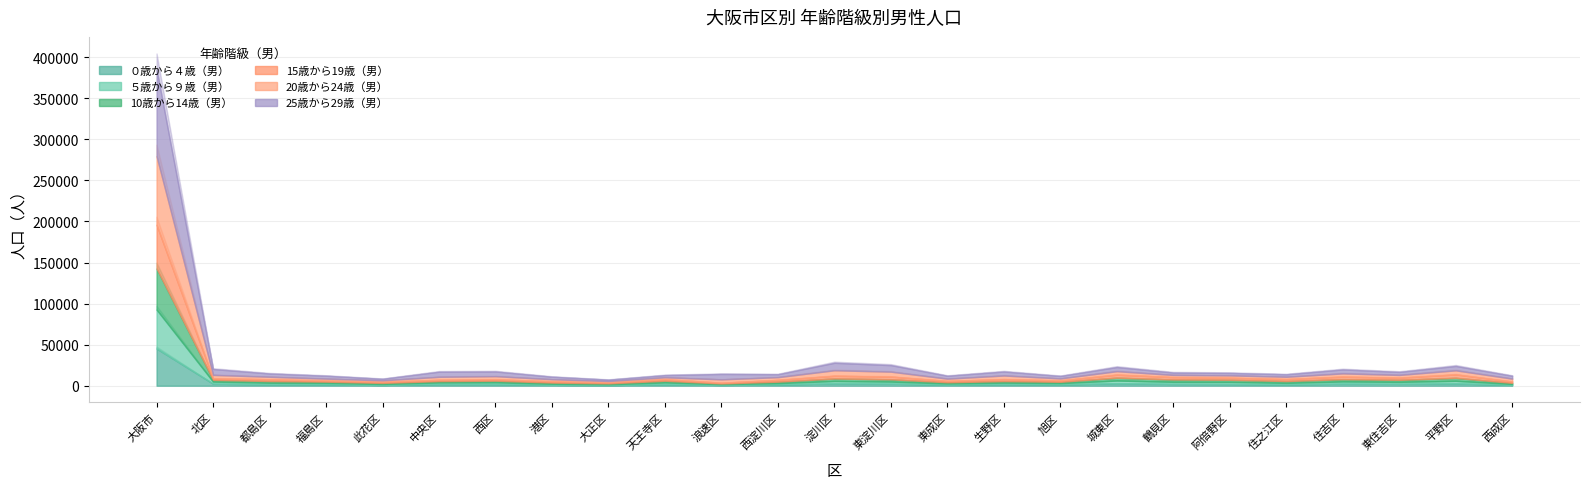

Reading right to left, extract all data points from this chart.

０歳から４歳（男）: 1069	2873	2336	2549	1612	2091	2243	3043	1548	1919	1346	2558	2850	1533	1006	1821	832	1151	1976	2084	979	1684	1692	2548	45345
５歳から９歳（男）: 1083	3082	2368	2631	1856	2529	2499	3286	1583	1768	1381	2451	2930	1587	896	2129	922	1239	2130	1868	1093	1673	1897	2469	47349
10歳から14歳（男）: 1292	3604	2460	2780	2202	2593	2832	3443	1623	1924	1471	2775	3005	1817	785	2113	1067	1414	2016	1671	1309	1569	2083	2136	49981
15歳から19歳（男）: 1671	4179	2596	3073	2394	2480	2855	3667	1716	2406	1641	3311	3302	2179	951	1926	1233	1573	1714	1555	1423	1441	2174	1867	53326
20歳から24歳（男）: 3506	4987	3380	3976	2834	2881	2700	4264	2418	4423	2764	6020	6725	3309	4123	2274	1675	2532	3784	3670	1746	2281	3063	4160	83494
25歳から29歳（男）: 3511	5342	3680	4781	3017	3010	2912	5023	2998	4861	3539	7959	9081	3571	6557	2661	1704	3079	5719	6213	1907	3542	3975	7145	105786